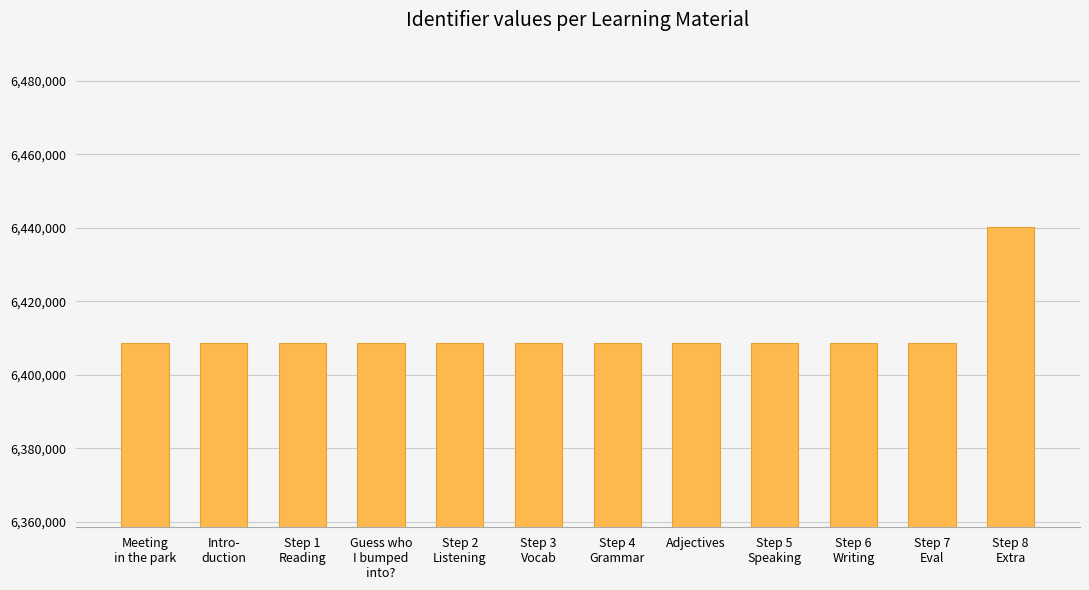

What is the difference between the maximum and minimum values?

31732